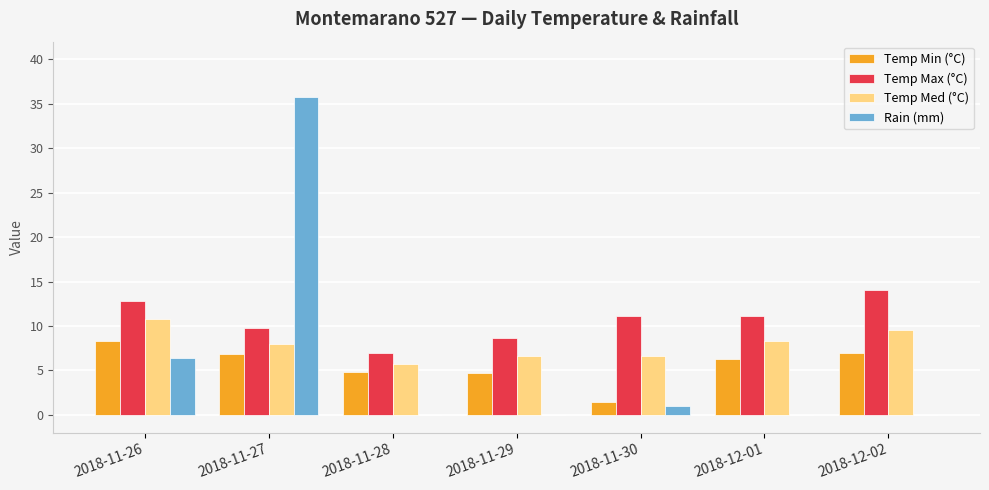

Which series has the largest range (max minus min)?

Rain (mm)